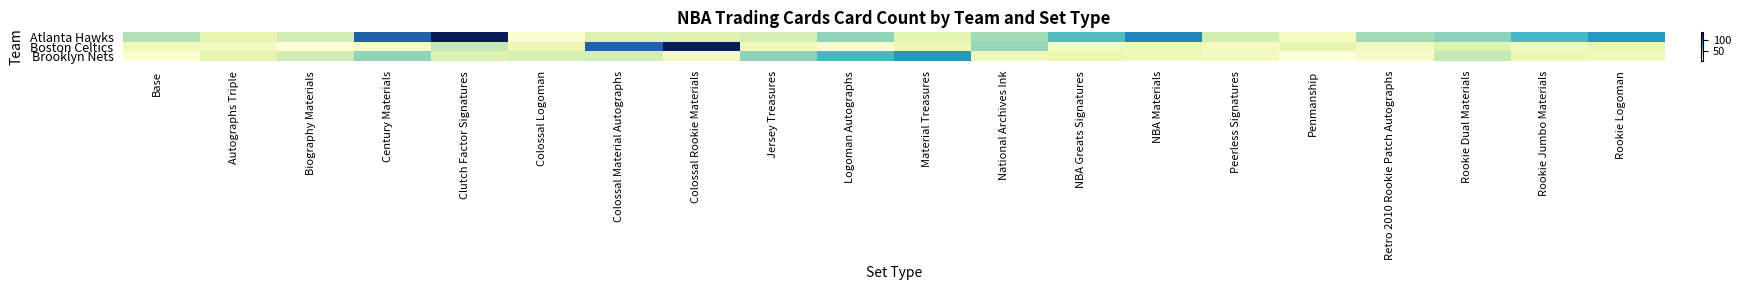

At Base, list the series in order from largest to smallest.

Atlanta Hawks, Boston Celtics, Brooklyn Nets